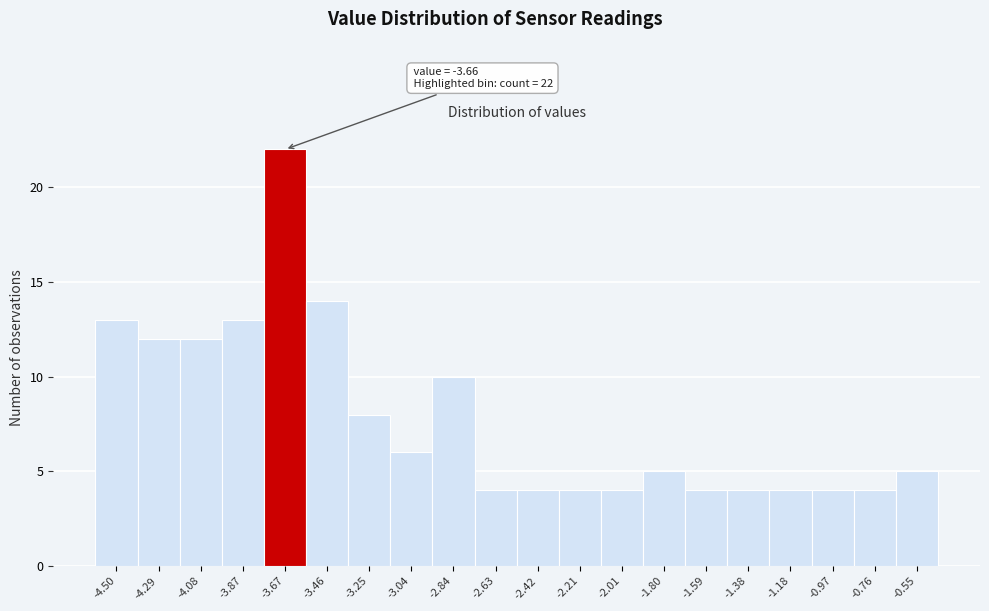

Which range on the x-axis has the tallest bar?

-3.75 to -3.55